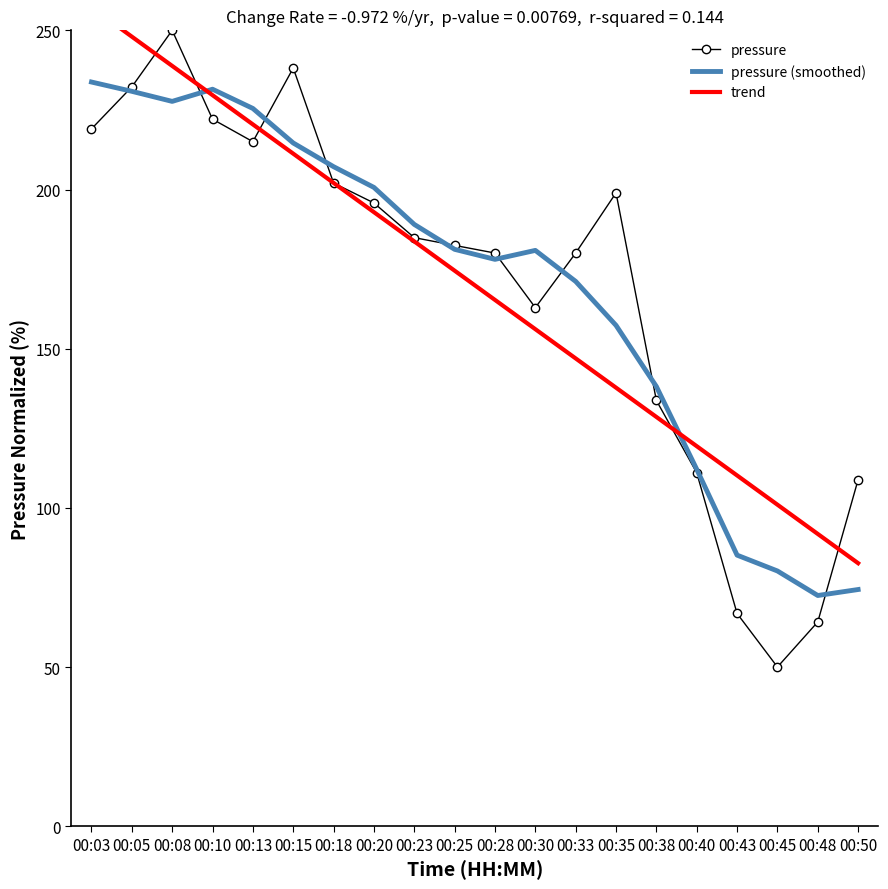

How many series are shown in this chart?

3